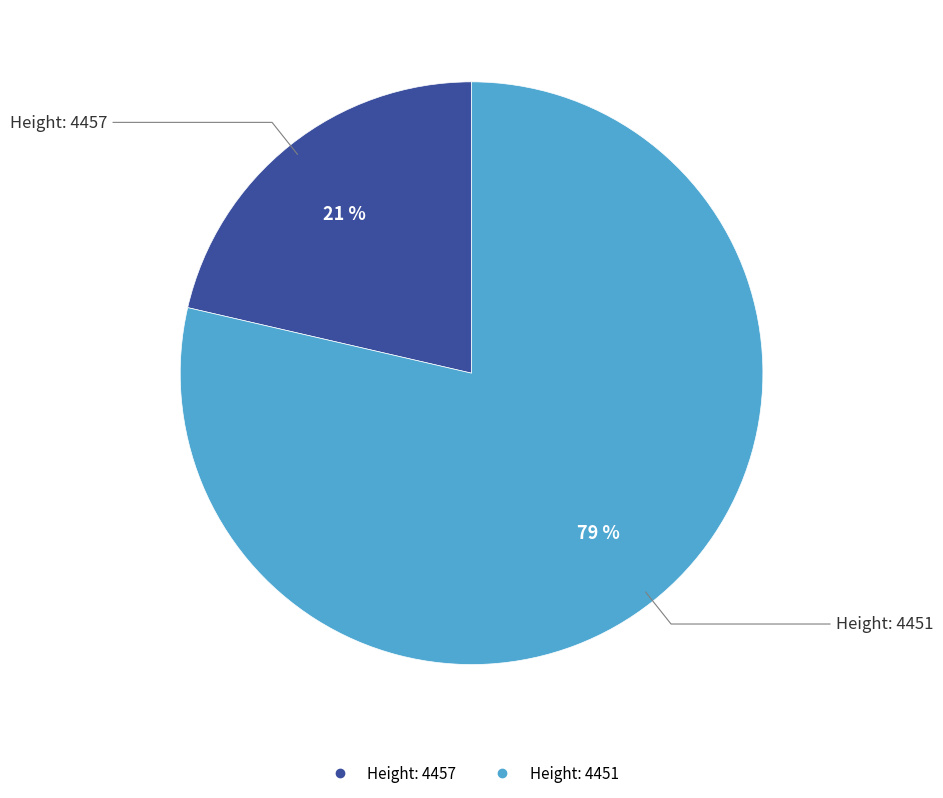

To the nearest percent, what is the average slice percentage?

50%